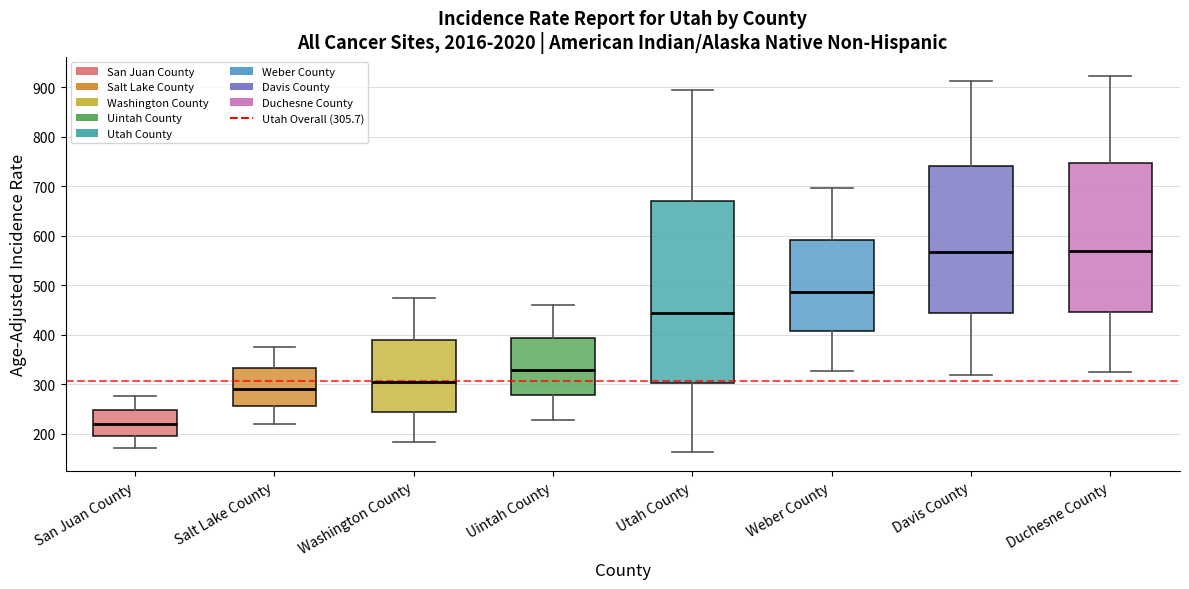

Comparing the boxes themselves (not the whiskers), which one is the tallest?

Utah County